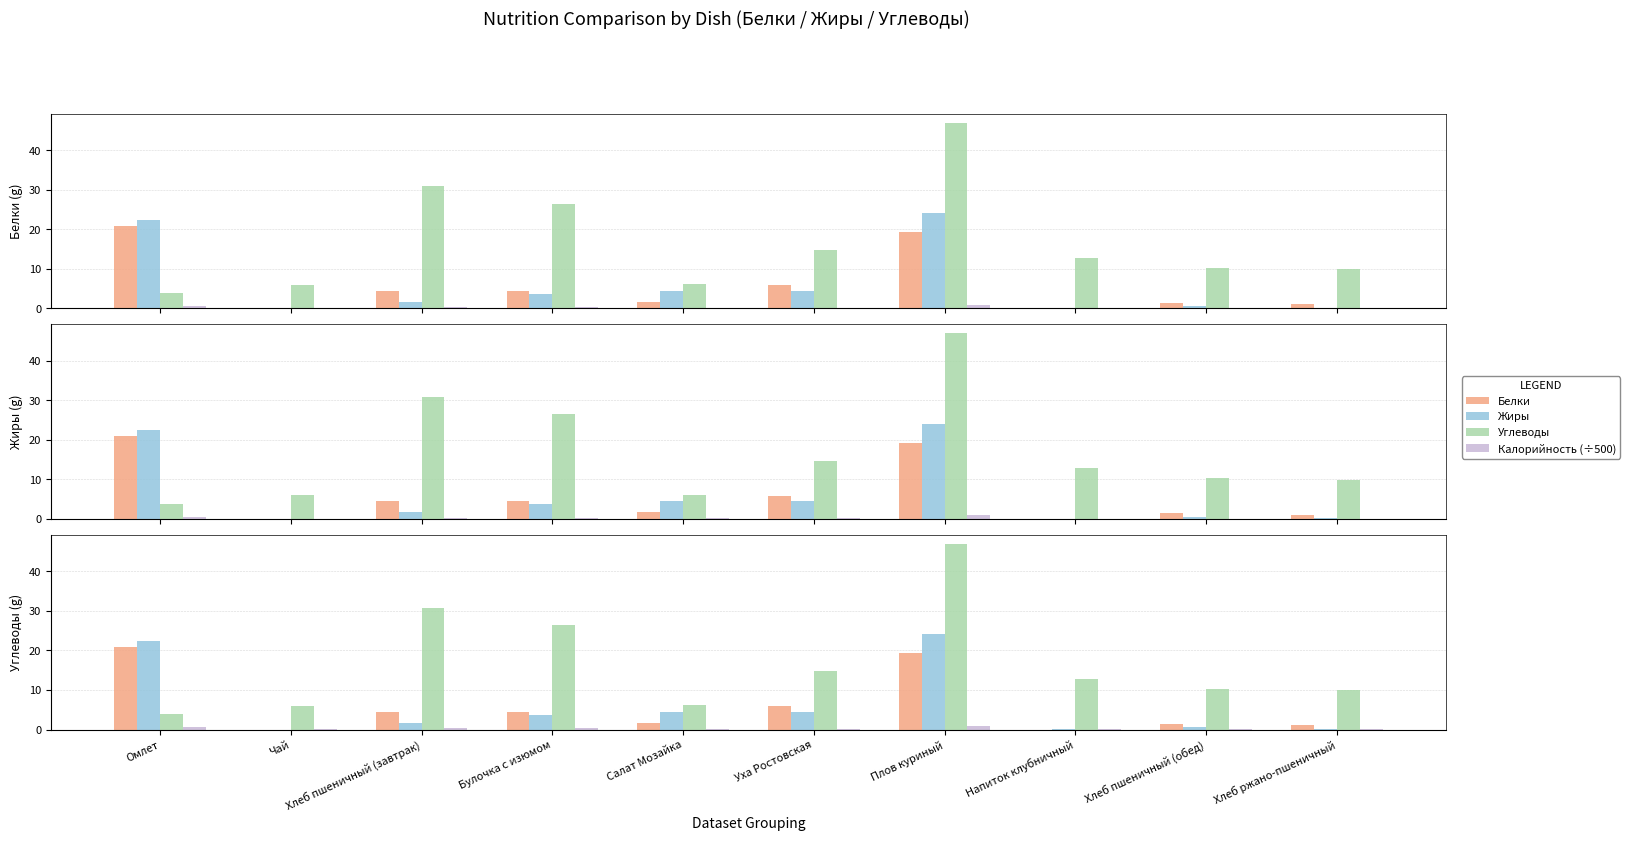

Between Плов куриный and Хлеб пшеничный (обед), which series saw the biggest shift?

Углеводы